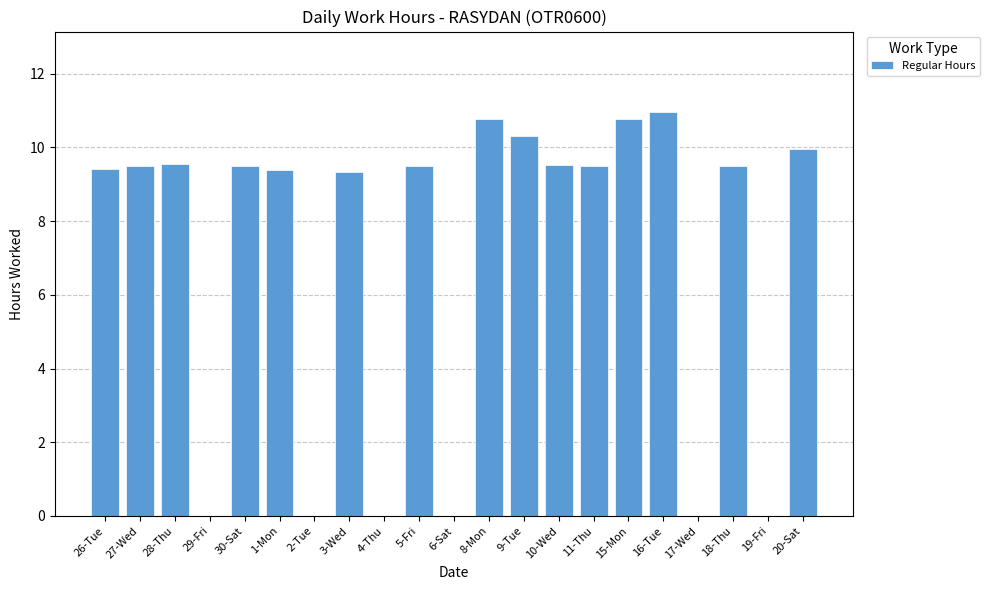

Where does the data first go above 9?

26-Tue